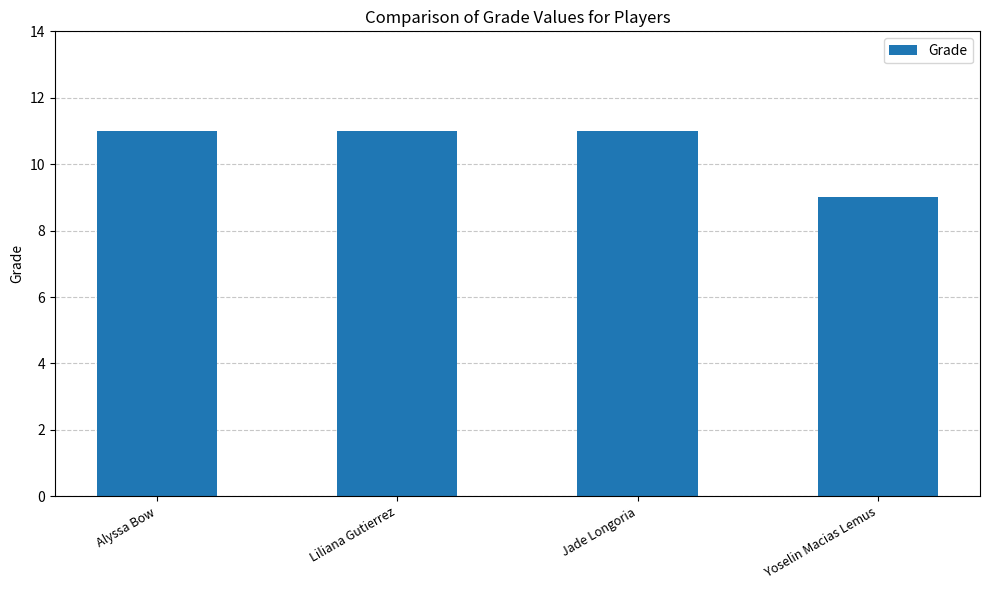

Reading right to left, list all the values displayed in this chart.

9	11	11	11